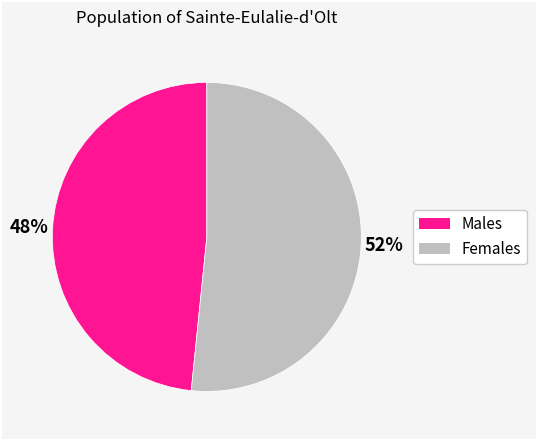

Is there a majority slice in this chart?

Yes